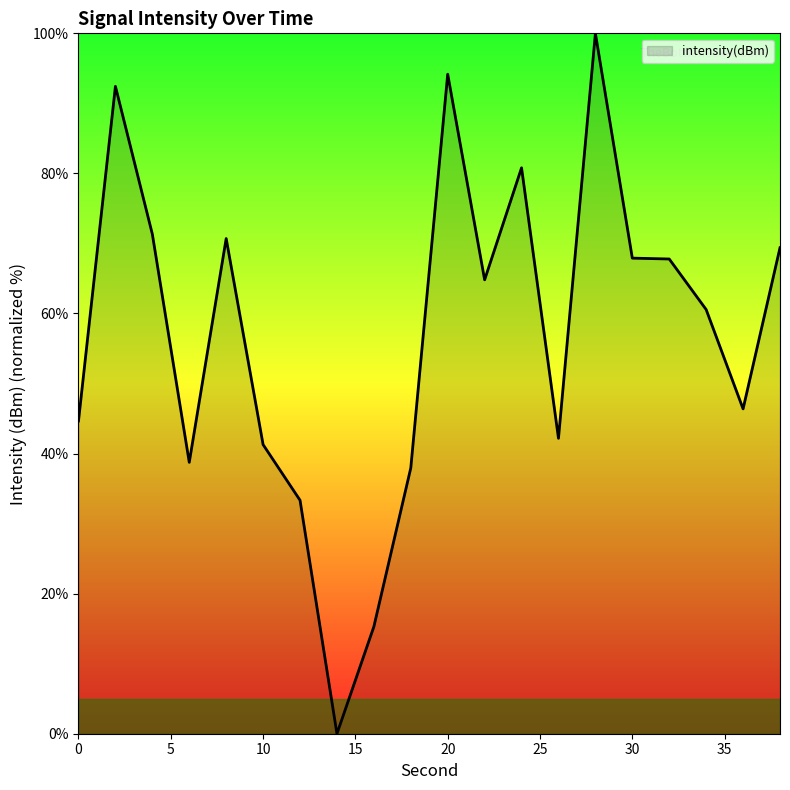

What is the greatest value displayed?

100.0